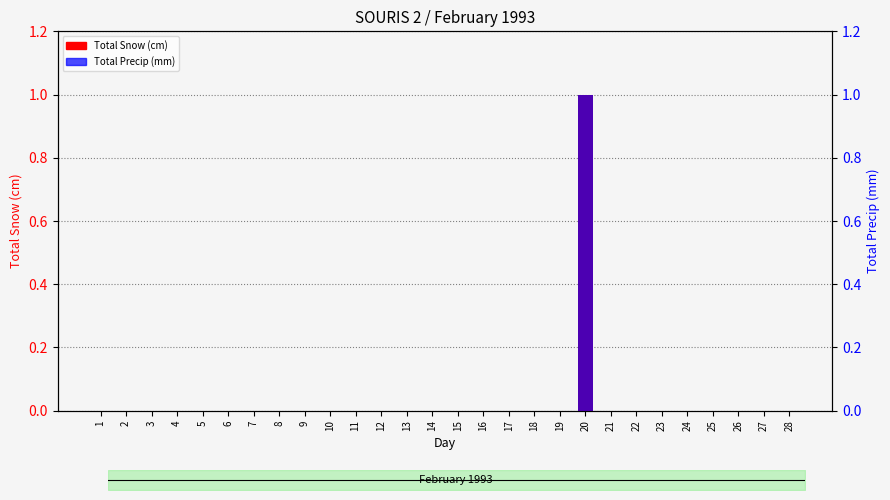

Rank the series by their maximum value, from highest to lowest.

Total Snow (cm), Total Precip (mm)